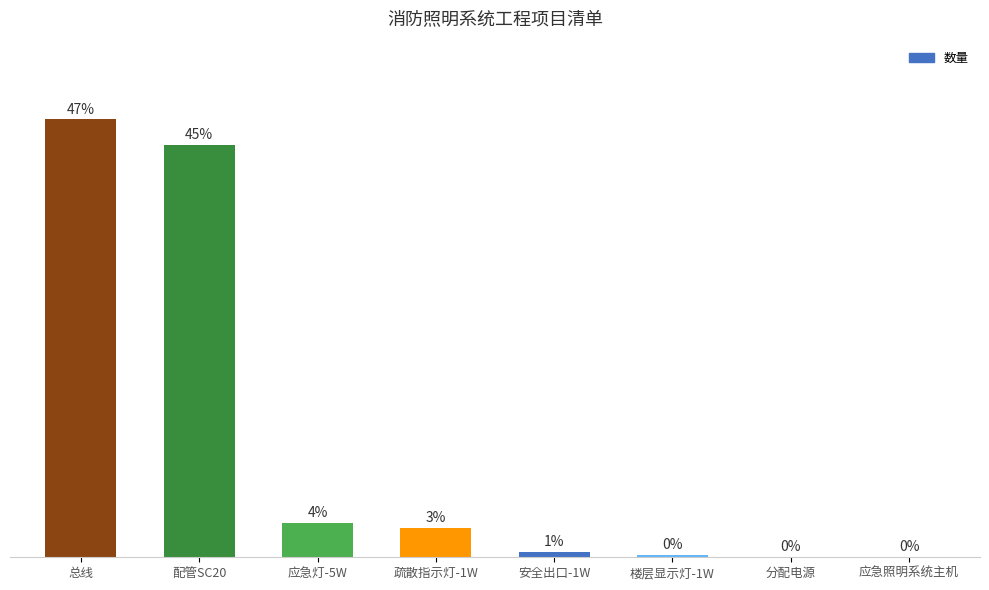

What is the label of the 5th bar from the right?

疏散指示灯-1W